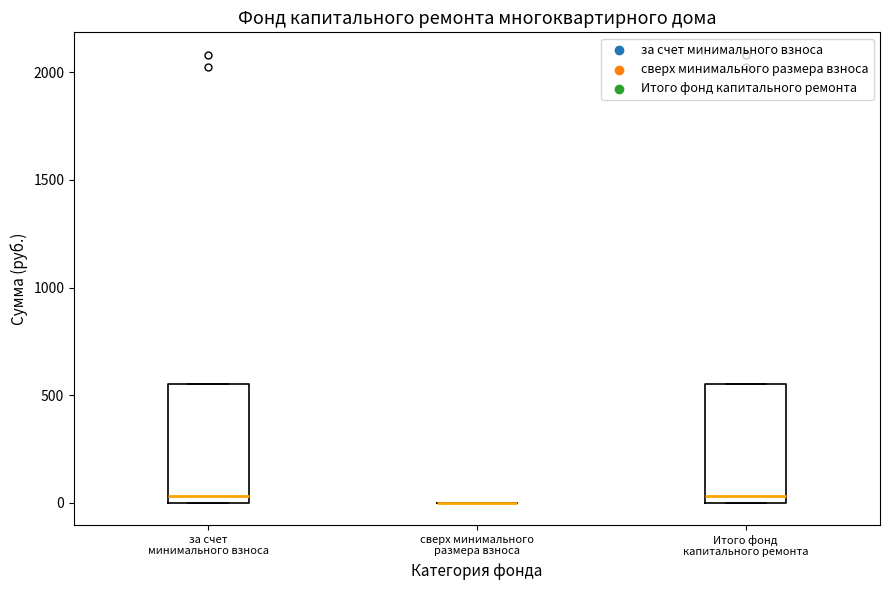

Reading left to right, read every box against the y-axis: the position of its median line, the range the box covers, and the ends of its whiskers. The values are not printed on the chart, so give them approximately, as read against the axis.

за счет минимального взноса: median 50, box 0 to 550, whiskers 0 to 550
сверх минимального размера взноса: box collapsed to a line at 0, whiskers 0 to 0
Итого фонд капитального ремонта: median 50, box 0 to 550, whiskers 0 to 550